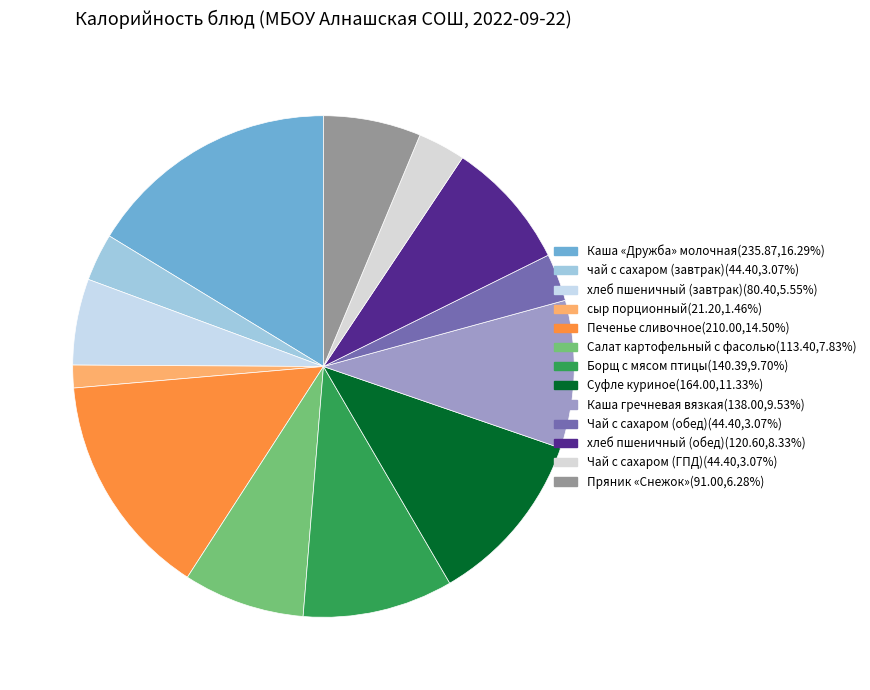

What percentage is the хлеб пшеничный (обед) slice, to the nearest percent?

8%